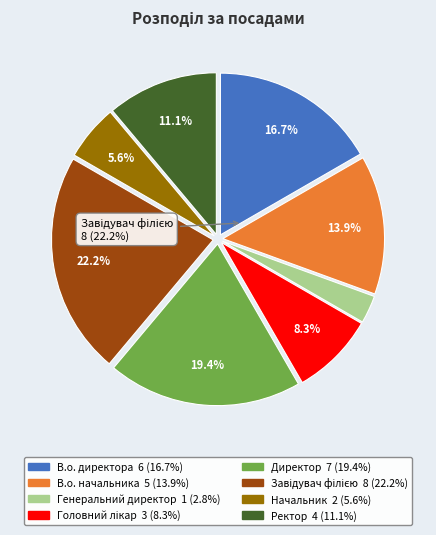

What percentage is NOT represented by Директор?

80.6%